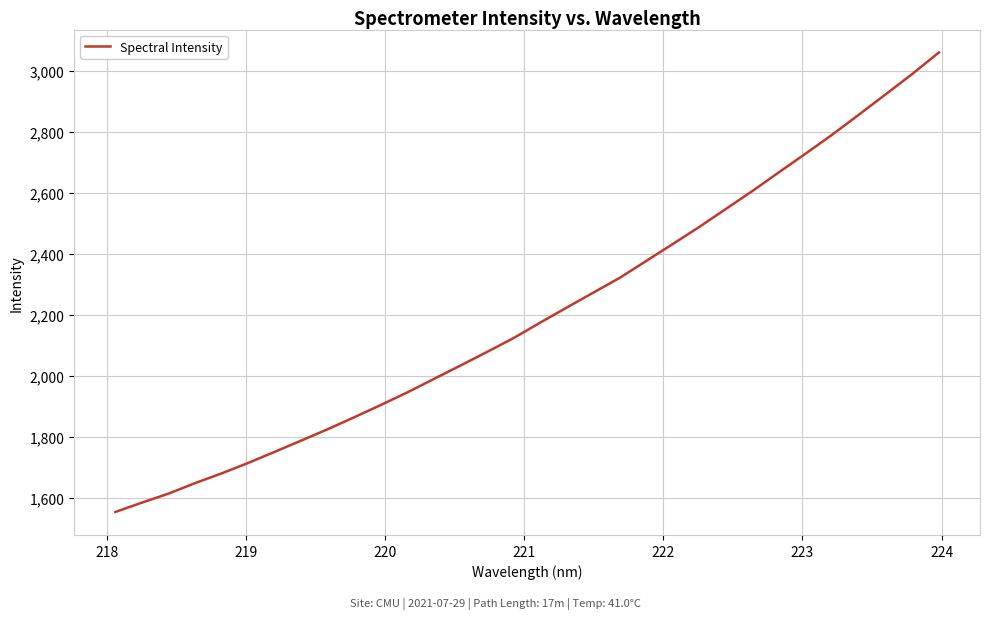

What is the difference between the maximum and minimum values?

1506.9